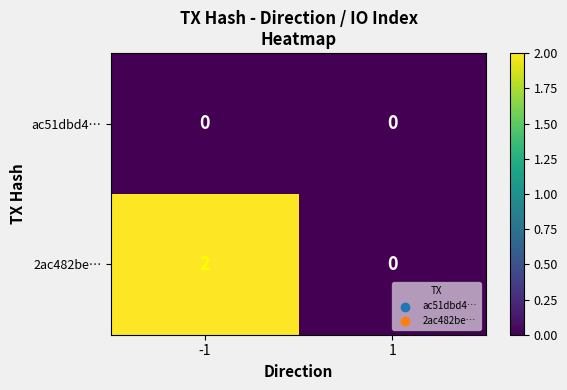

Between -1 and 1, which series saw the biggest shift?

2ac482be…